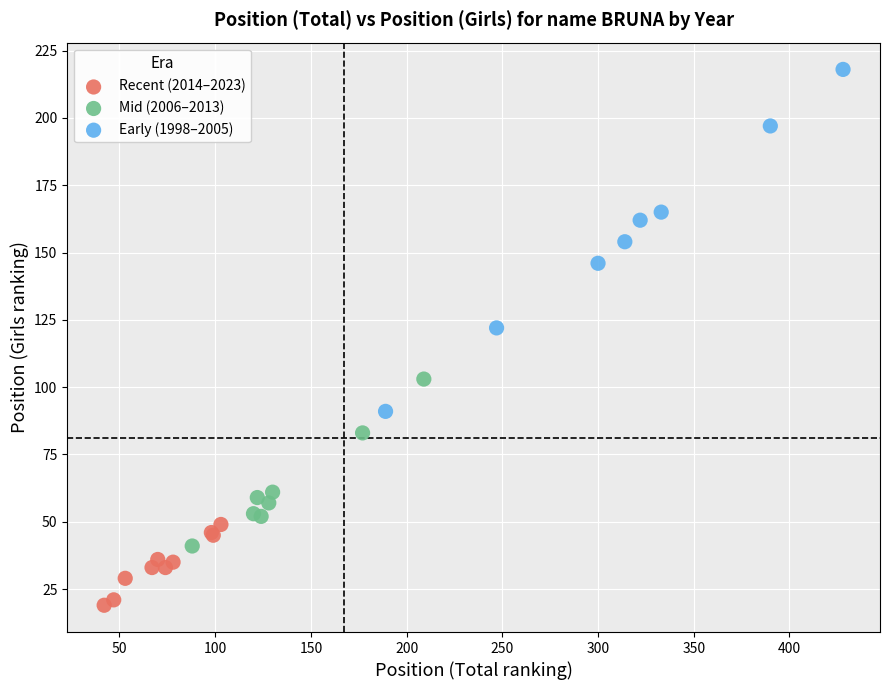

What are all the series names shown in the legend?

Recent (2014–2023), Mid (2006–2013), Early (1998–2005)